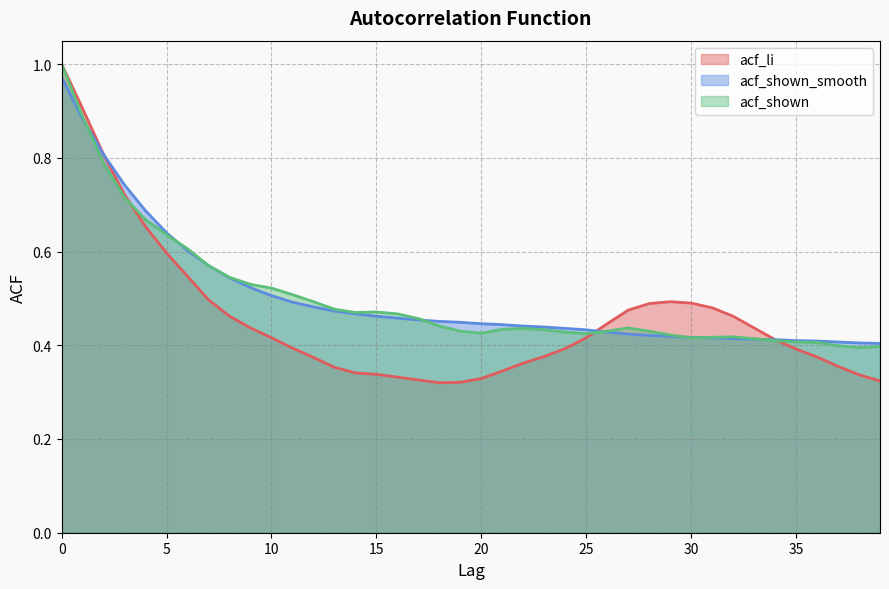

Between 22 and 36, which is larger?

36